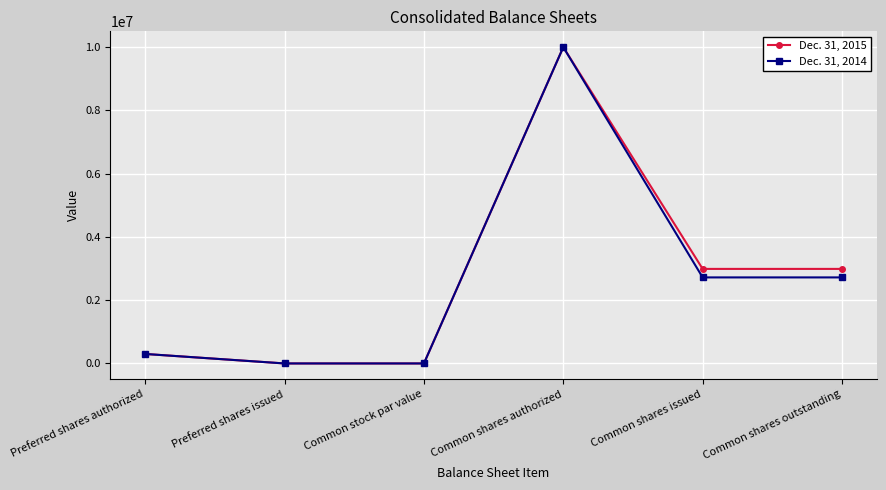

Which series has the largest total across all categories?

Dec. 31, 2015